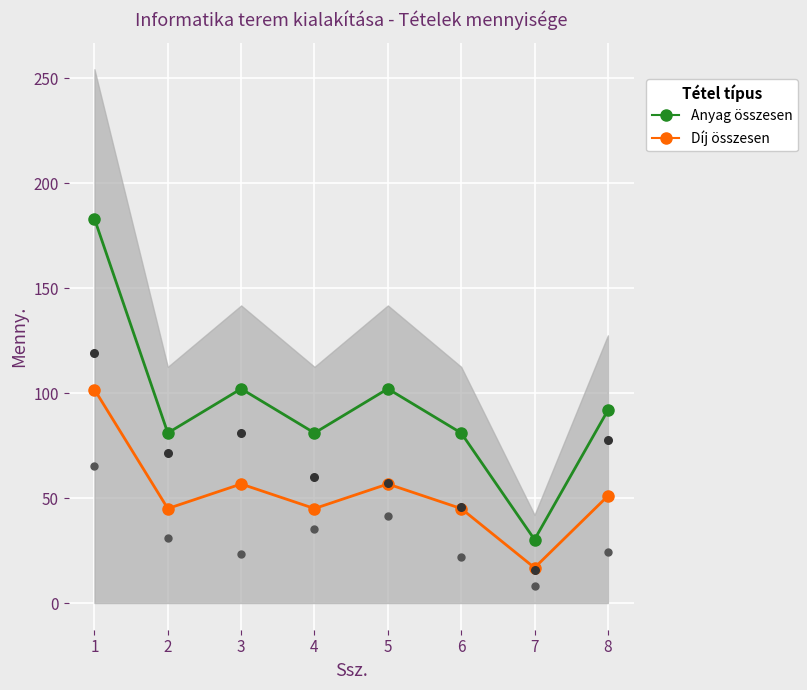

Which series has the largest total across all categories?

Anyag összesen